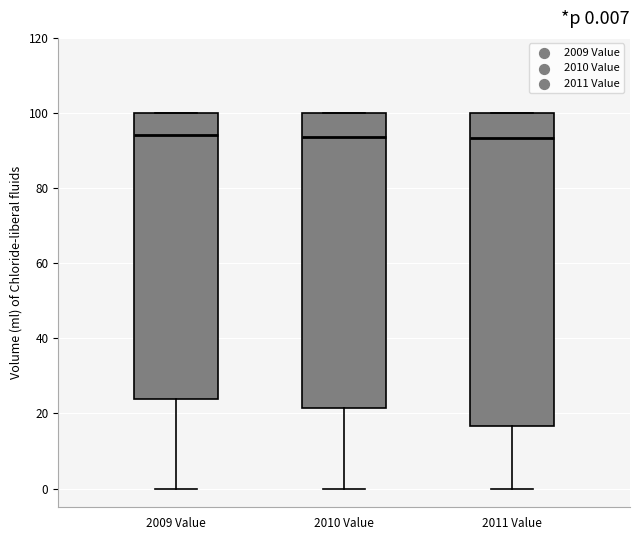

Which box is the tallest, from its lower edge to its upper edge?

2011 Value